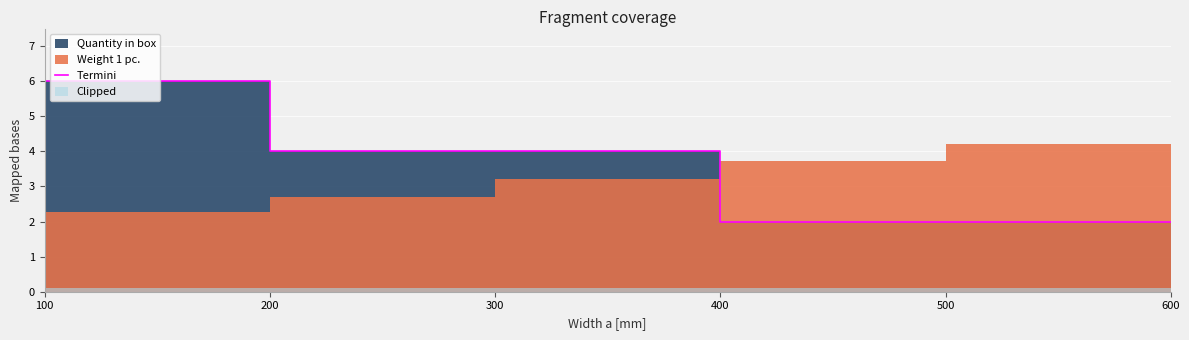

What is the sum of all values?

24